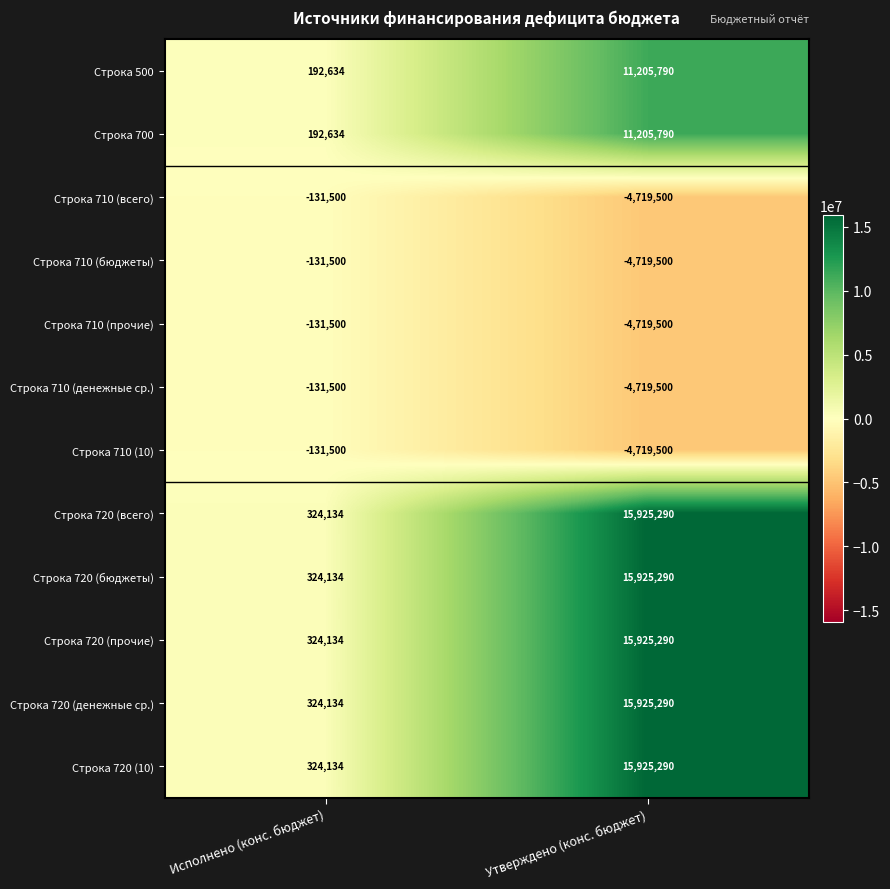

Reading left to right, extract all data points from this chart.

Строка 500: 192634	11205790
Строка 700: 192634	11205790
Строка 710 (всего): -131500	-4719500
Строка 710 (бюджеты): -131500	-4719500
Строка 710 (прочие): -131500	-4719500
Строка 710 (денежные ср.): -131500	-4719500
Строка 710 (10): -131500	-4719500
Строка 720 (всего): 324134	15925290
Строка 720 (бюджеты): 324134	15925290
Строка 720 (прочие): 324134	15925290
Строка 720 (денежные ср.): 324134	15925290
Строка 720 (10): 324134	15925290